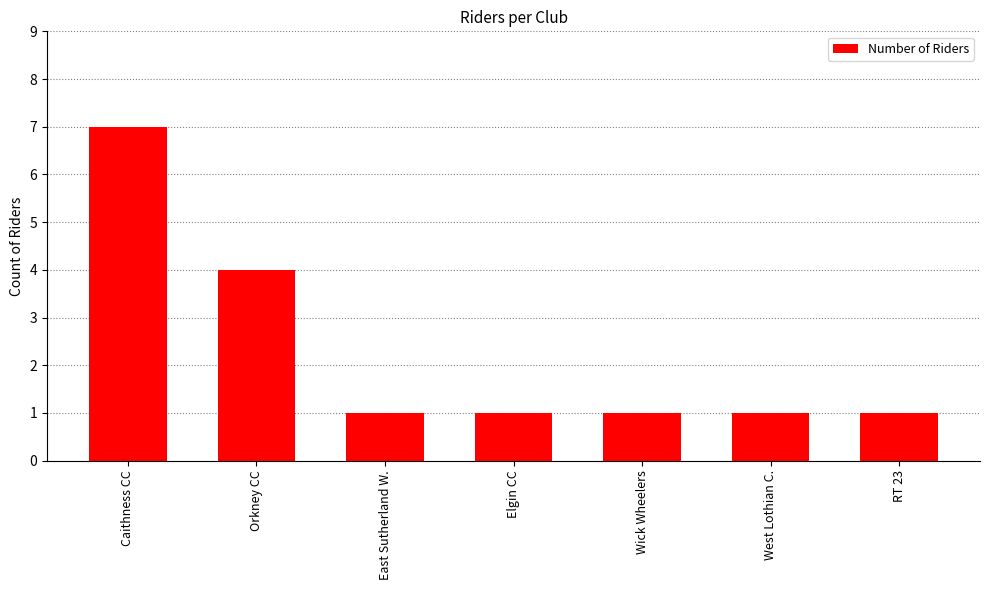

The chart shows a value of 3 at Orkney CC. True or false?

False